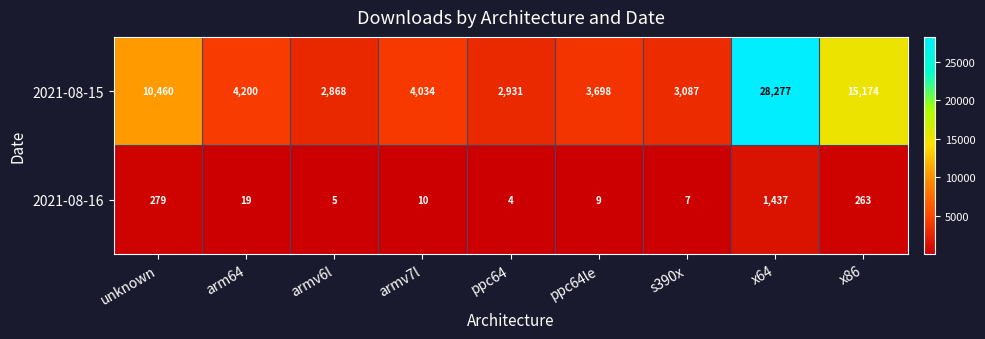

How many values in the 2021-08-15 series are below 4034?

4